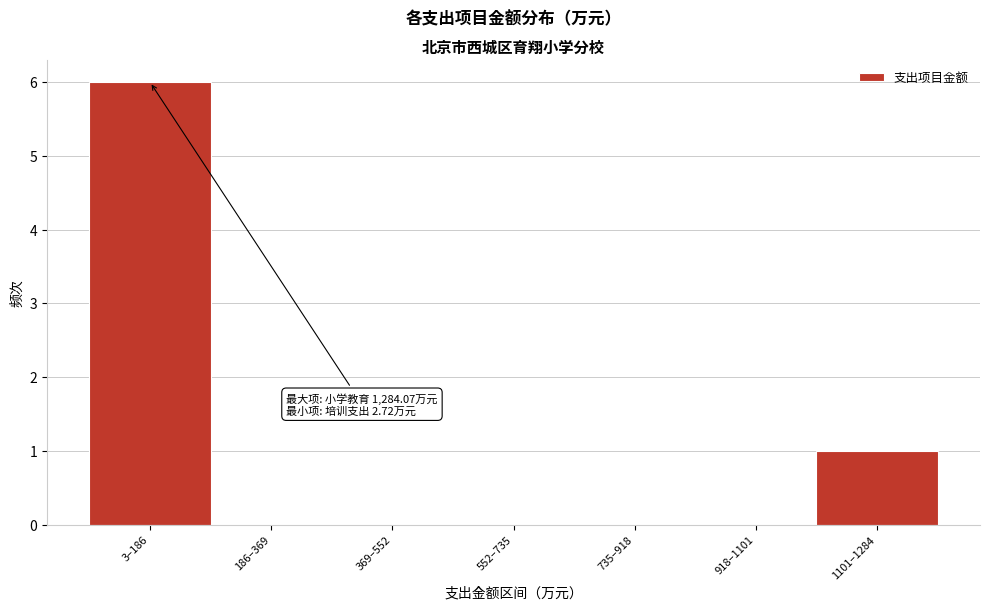

Reading left to right, extract all data points from this chart.

3–186=6	186–369=0	369–552=0	552–735=0	735–918=0	918–1101=0	1101–1284=1